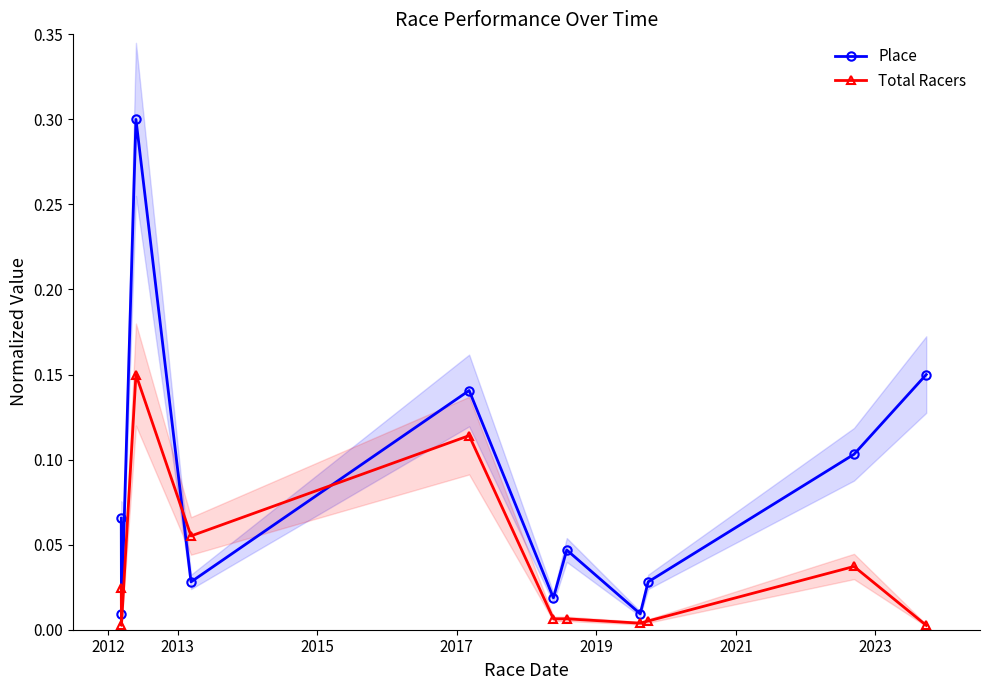

How many lines are shown in the chart?

2